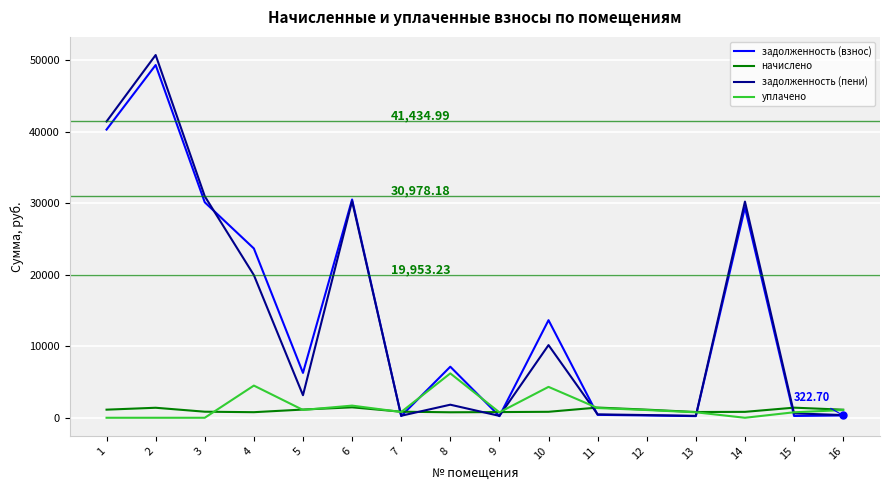

What value does the начислено series have at 16?

1130.1